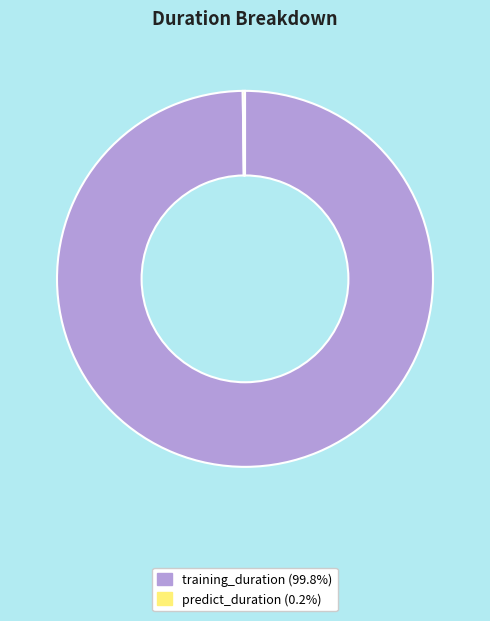

Does training_duration represent more than half of the total?

Yes